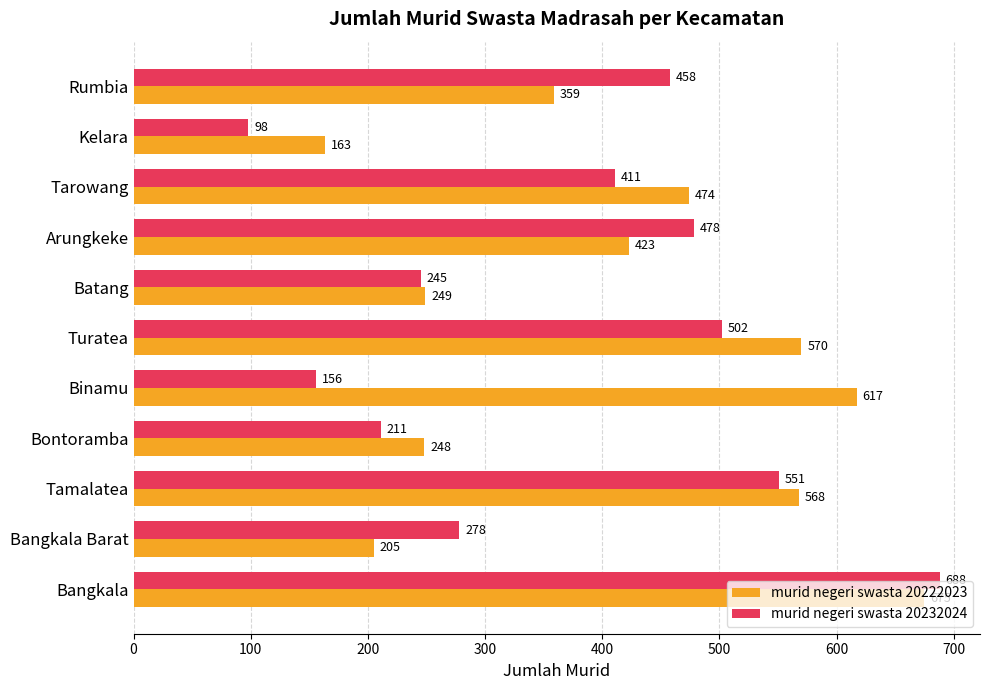

At which category is the sum across all series the highest?

Bangkala